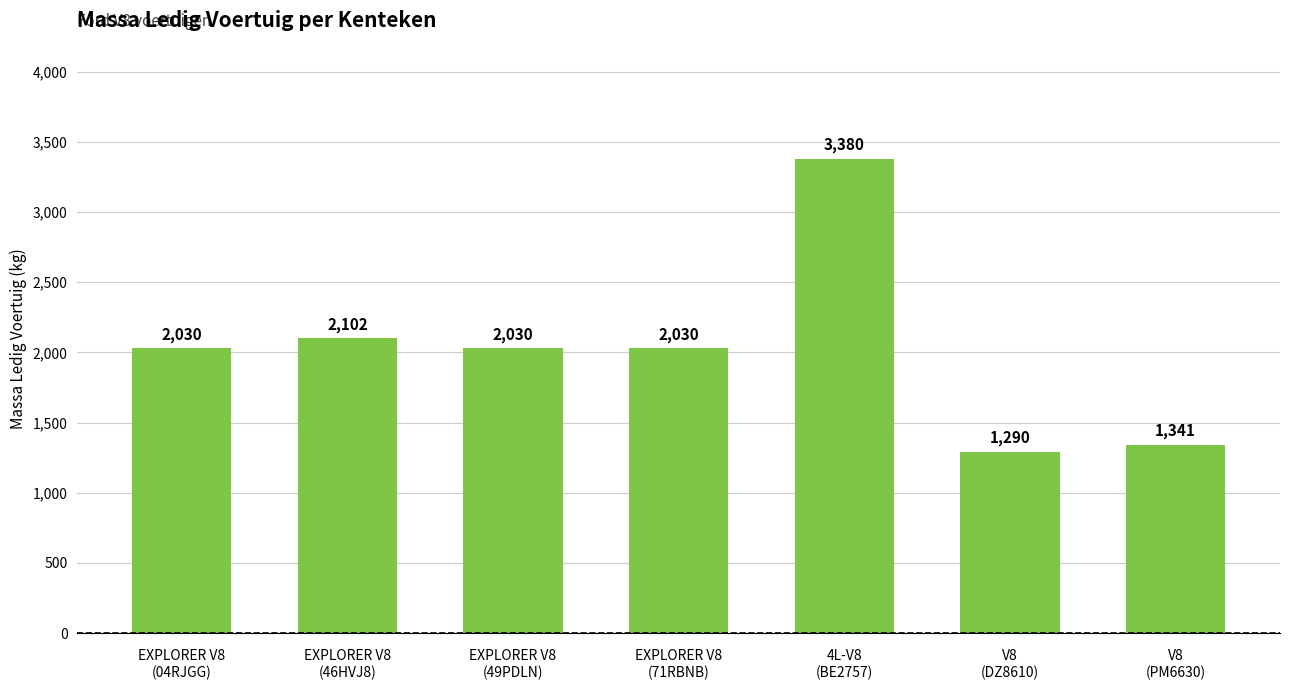

What is the difference between the maximum and minimum values?

2090